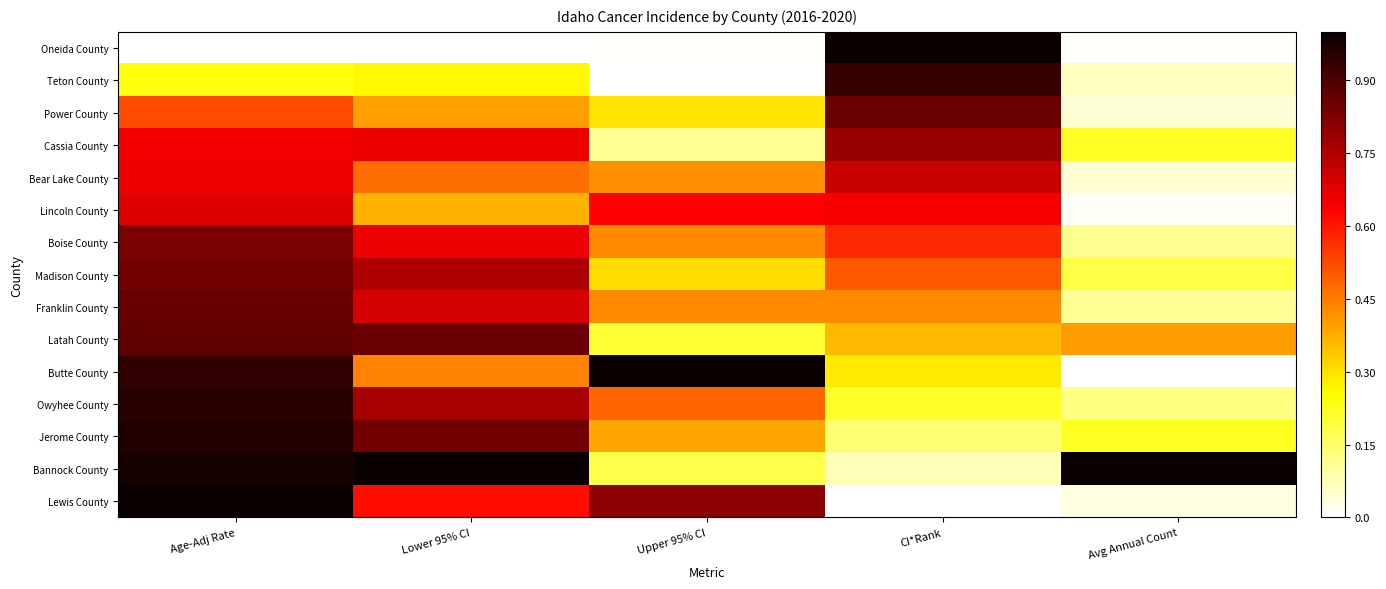

At Avg Annual Count, list the series in order from smallest to largest.

Butte County, Oneida County, Lincoln County, Lewis County, Power County, Bear Lake County, Teton County, Franklin County, Boise County, Owyhee County, Madison County, Cassia County, Jerome County, Latah County, Bannock County